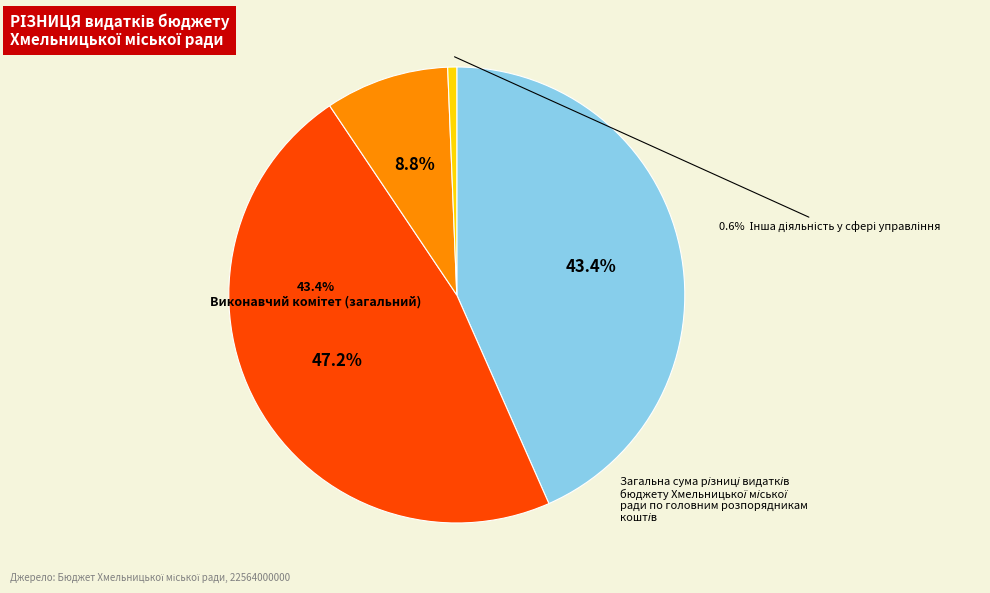

True or false: Інша діяльність у сфері управління accounts for 1% of the total.

True